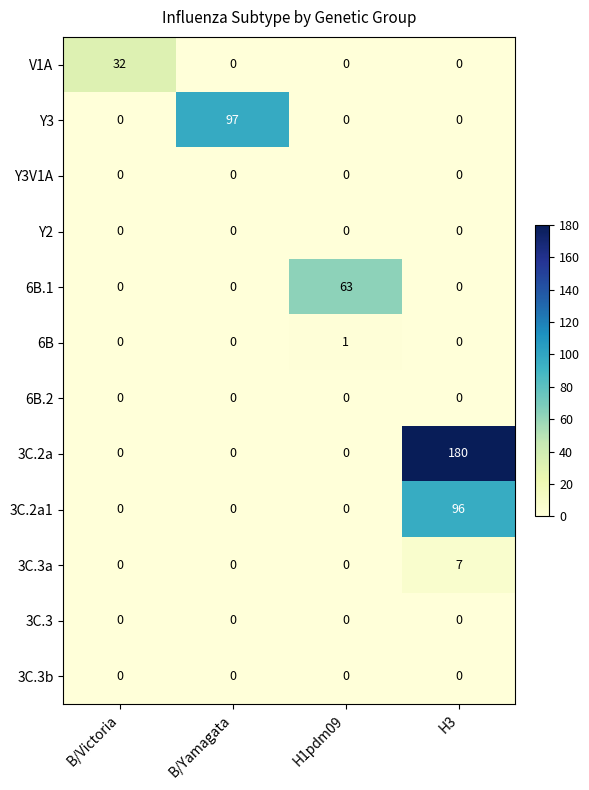

Which series has the largest range (max minus min)?

3C.2a